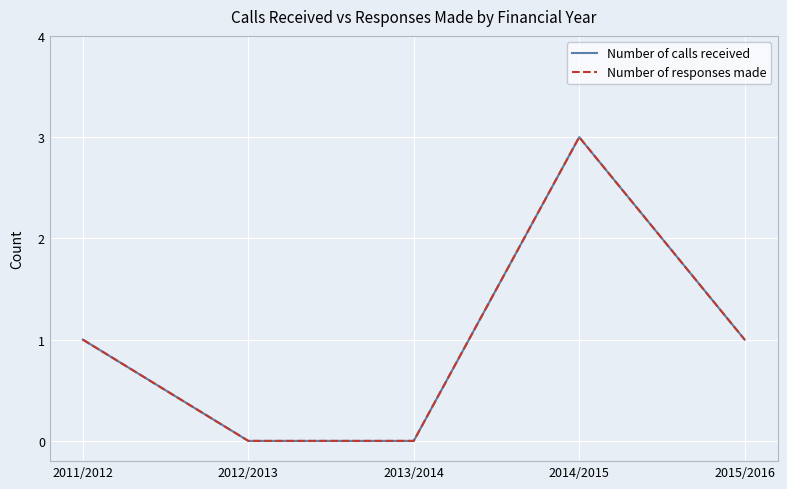

Does the chart have visible grid lines?

Yes